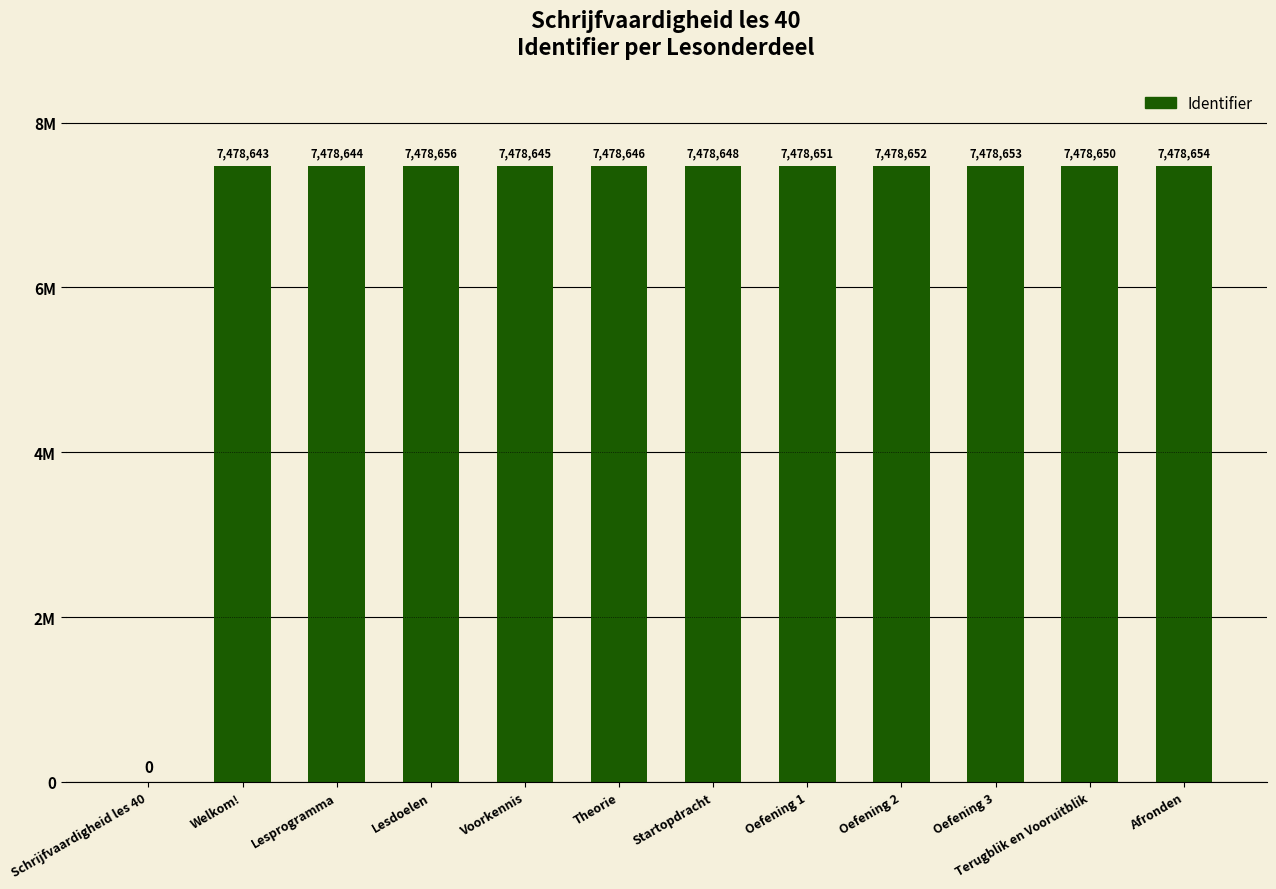

What is the greatest value displayed?

7478656